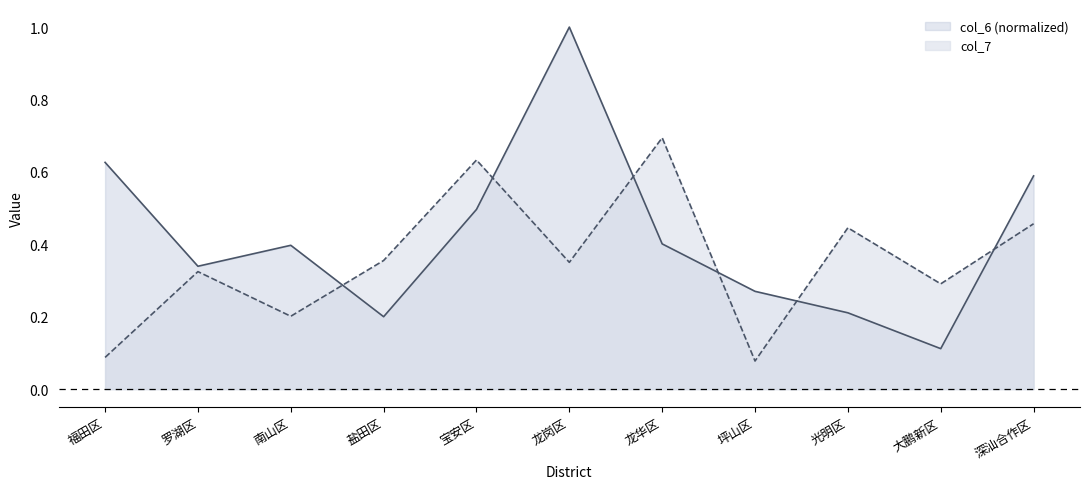

What is the sum of all col_6 values?

4.6